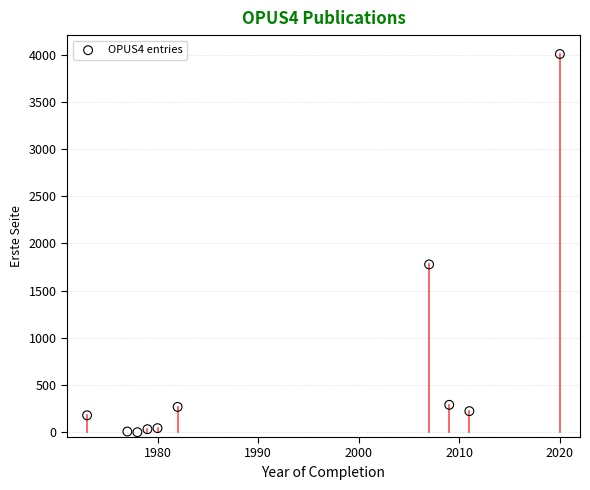

What Y value in the scatter plot is closest to 2003?

1778